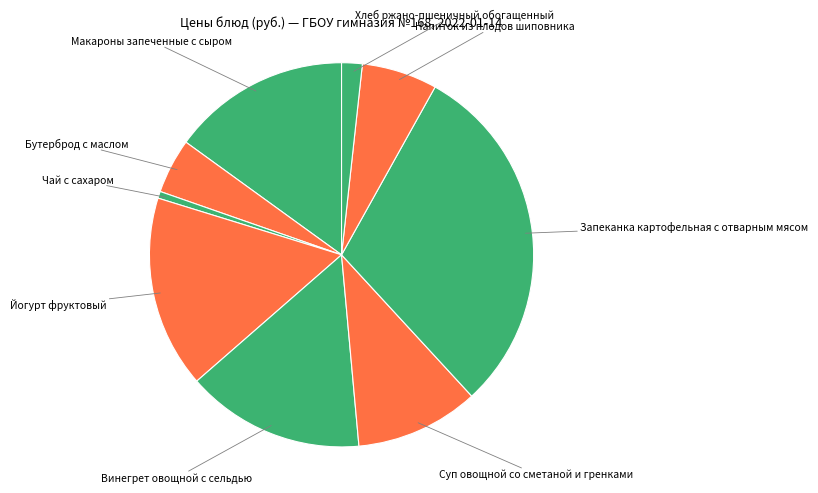

Count the number of slices in the pie.

9